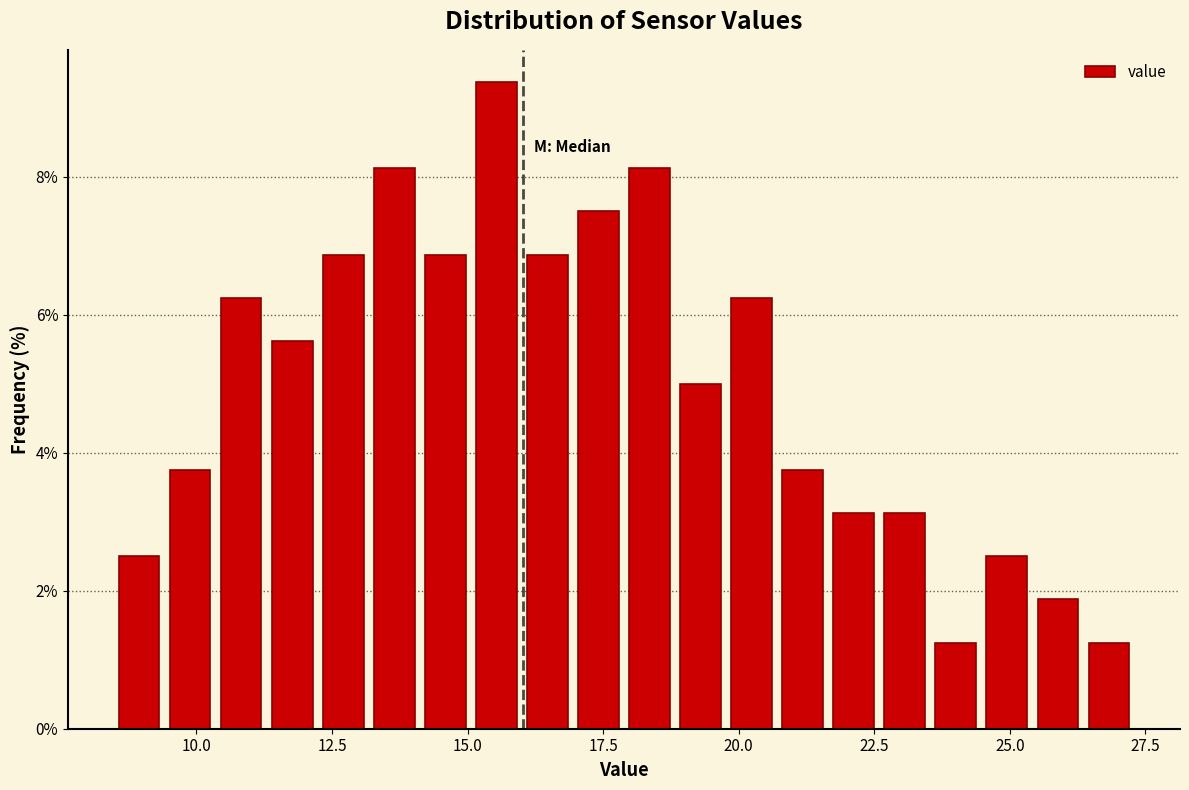

Read against the x-axis, roughly where is the centre of the tallest bar?

15.5